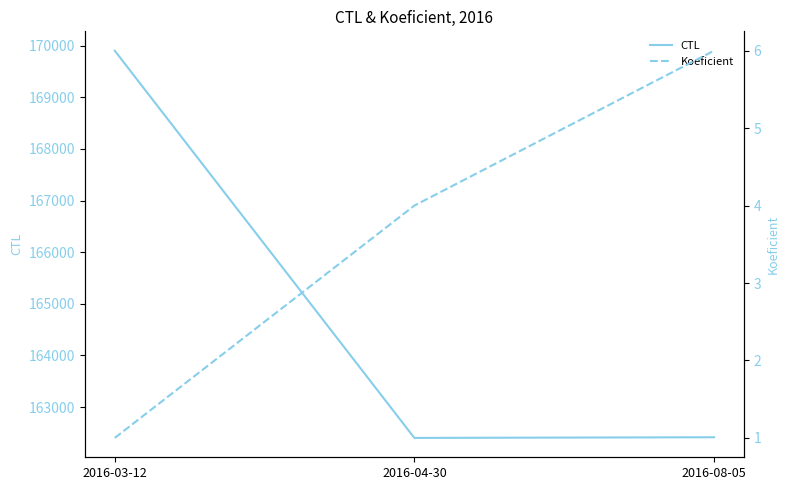

Does the chart display data point markers on the line(s)?

No